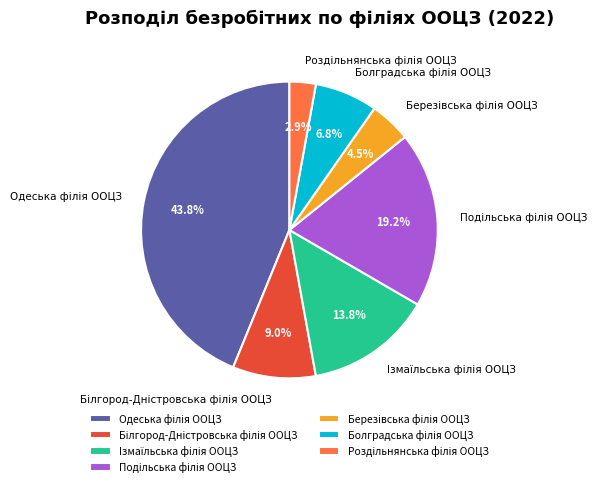

Is there any slice that represents more than half of the pie?

No